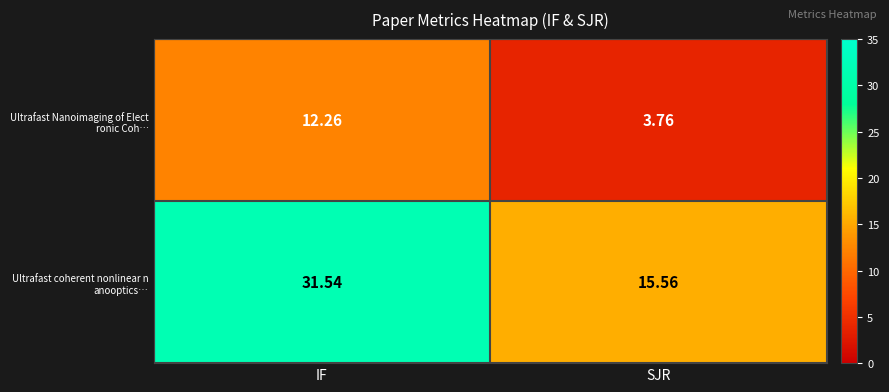

Which category has the highest value across all series?

IF